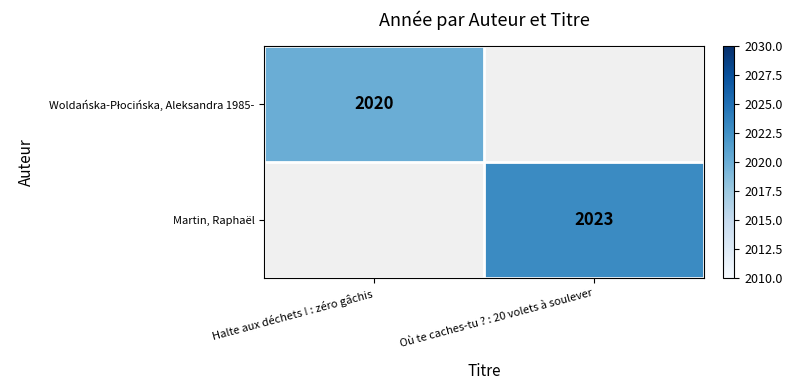

At Où te caches-tu ? : 20 volets à soulever, list the series in order from largest to smallest.

Martin, Raphaël, Woldańska-Płocińska, Aleksandra 1985-